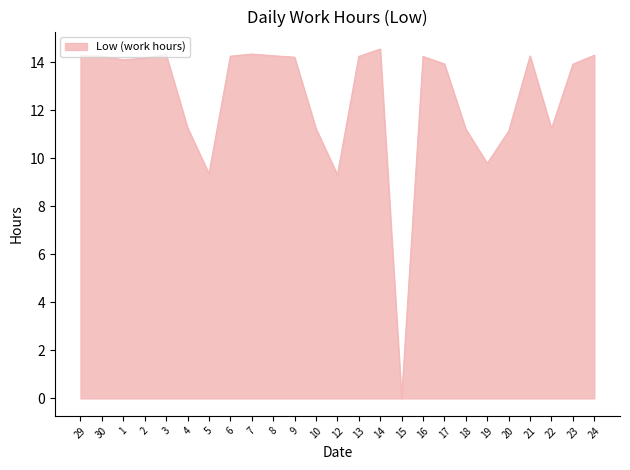

Which has a higher value, 4 or 14?

14